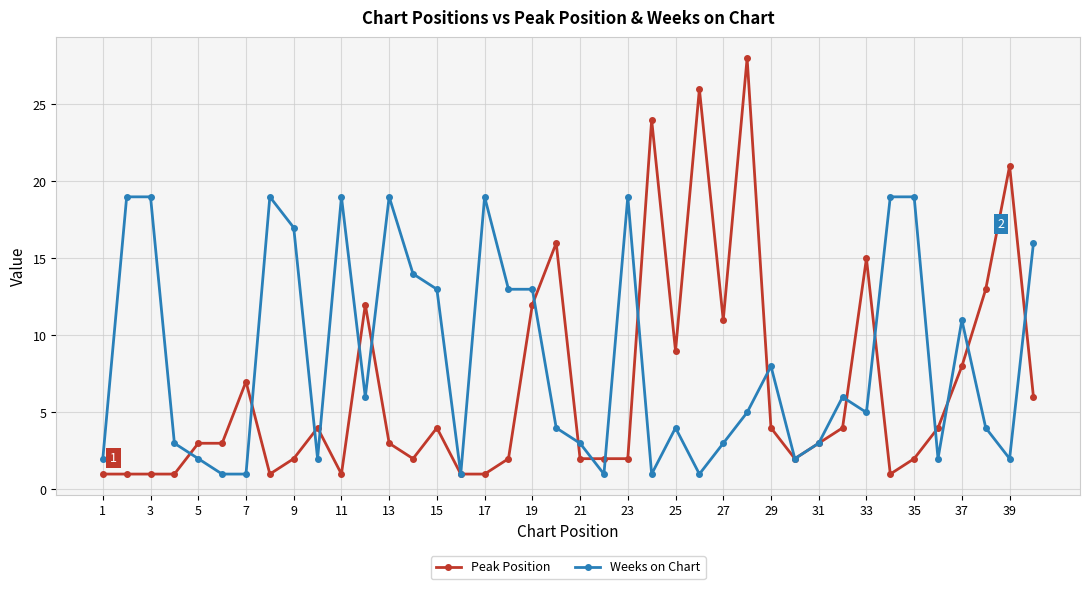

Reading left to right, list all the values displayed in this chart.

Peak Position: 1	1	1	1	3	3	7	1	2	4	1	12	3	2	4	1	1	2	12	16	2	2	2	24	9	26	11	28	4	2	3	4	15	1	2	4	8	13	21	6
Weeks on Chart: 2	19	19	3	2	1	1	19	17	2	19	6	19	14	13	1	19	13	13	4	3	1	19	1	4	1	3	5	8	2	3	6	5	19	19	2	11	4	2	16